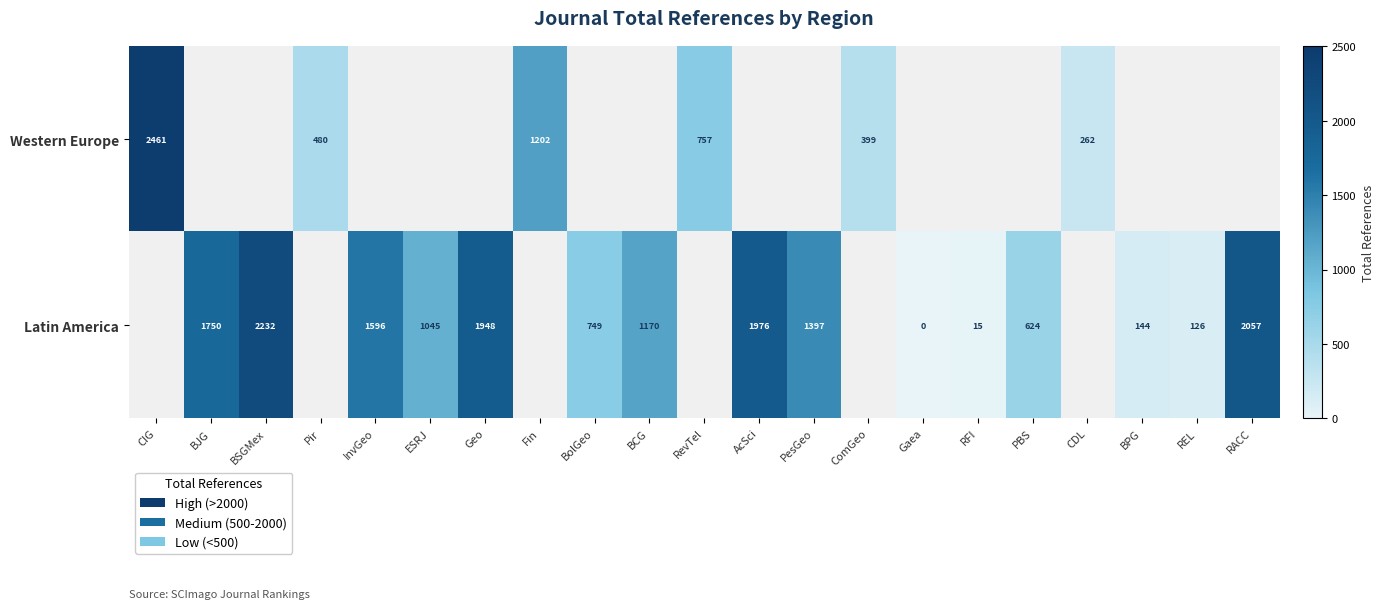

Is it true that Latin America equals 126 at REL?

True